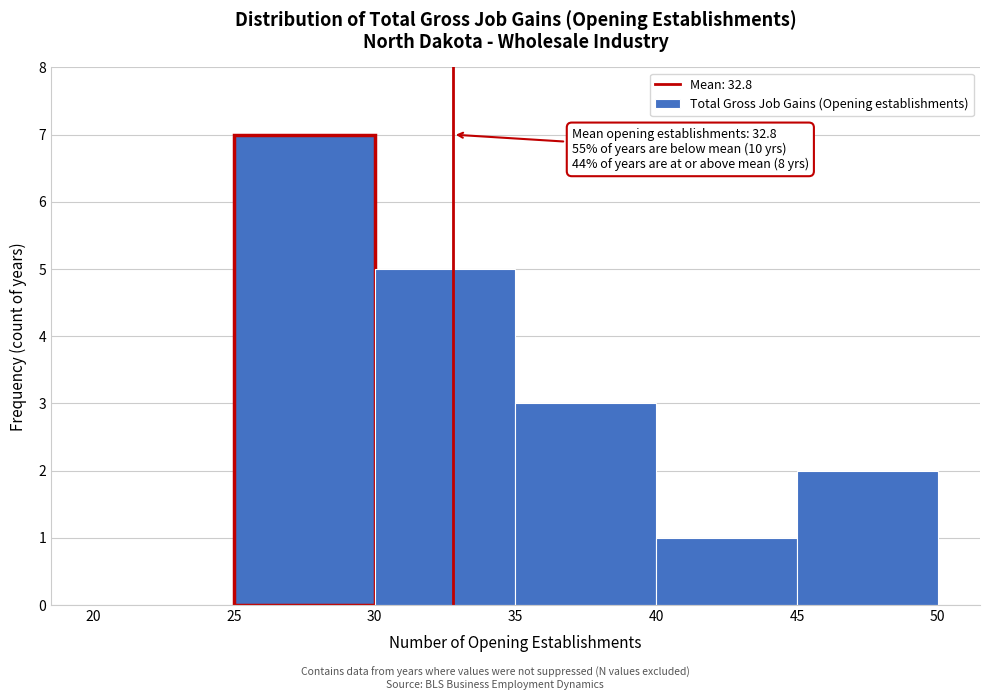

Over which range of the x-axis is the bar tallest?

25 to 30